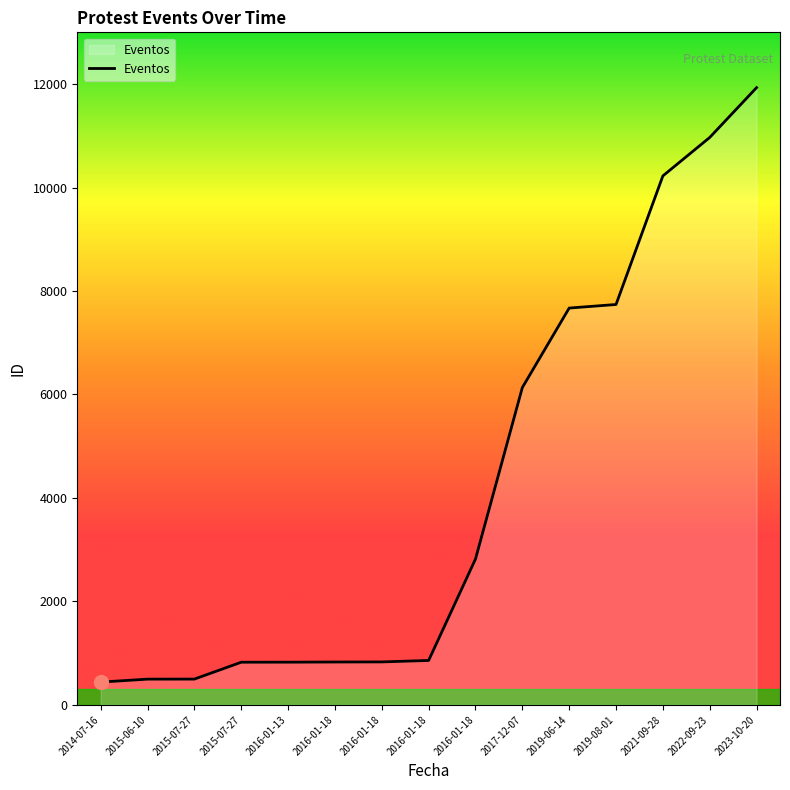

Read the value at 2017-12-07, to the nearest 10.

6130